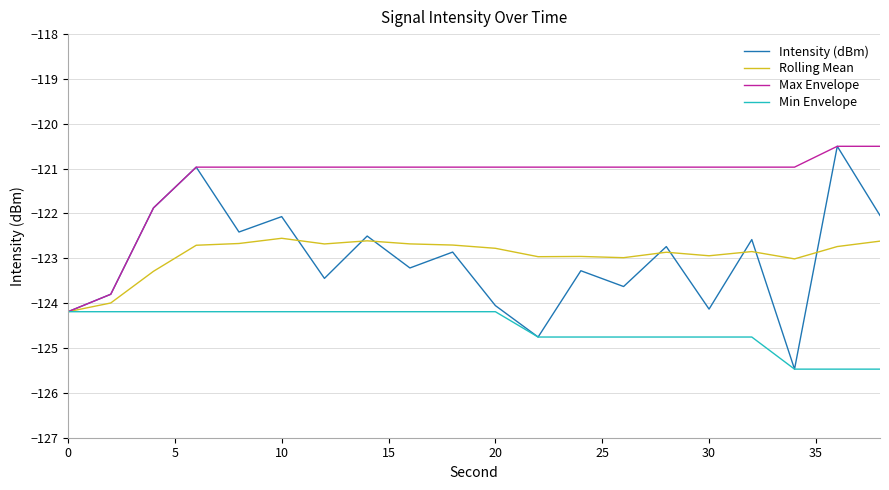

What is the difference between the maximum and minimum values in the Intensity (dBm) series?

5.0